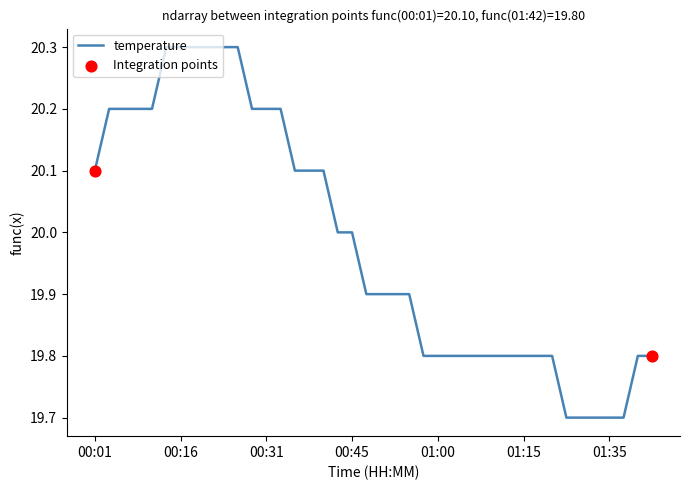

What is the difference between the maximum and minimum values?

0.6